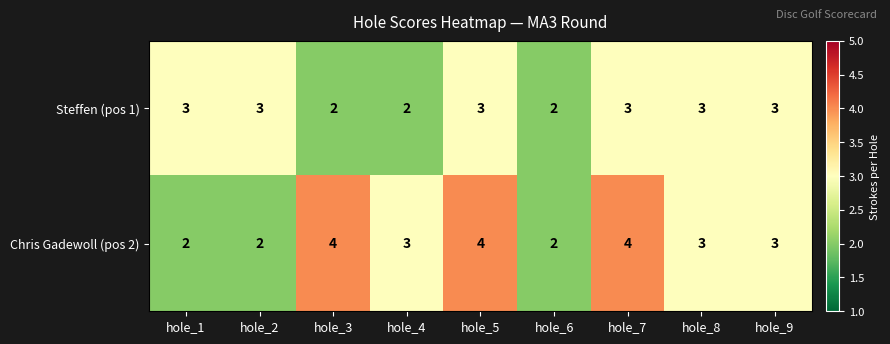

What is the sum of the Chris Gadewoll (pos 2) values at hole_1 and hole_2?

4